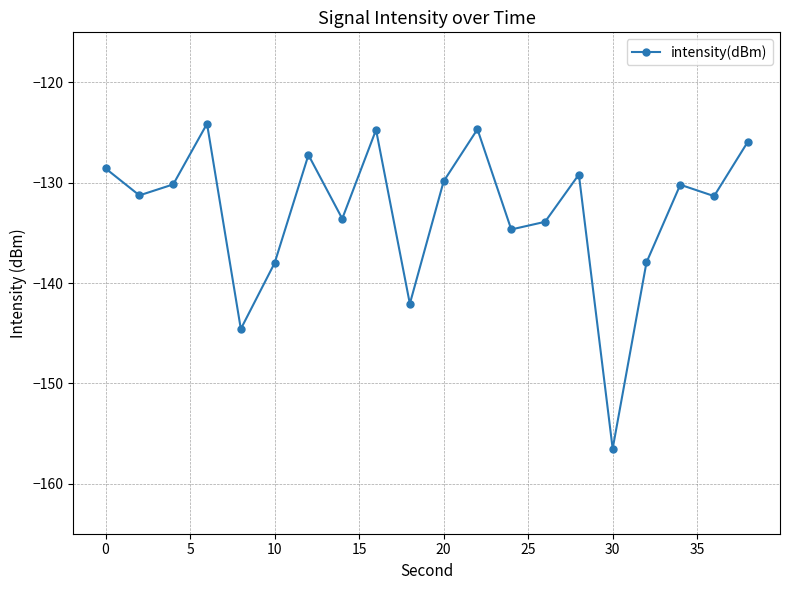

How many points are lower than both their immediate neighbors (excluding endpoints)?

7